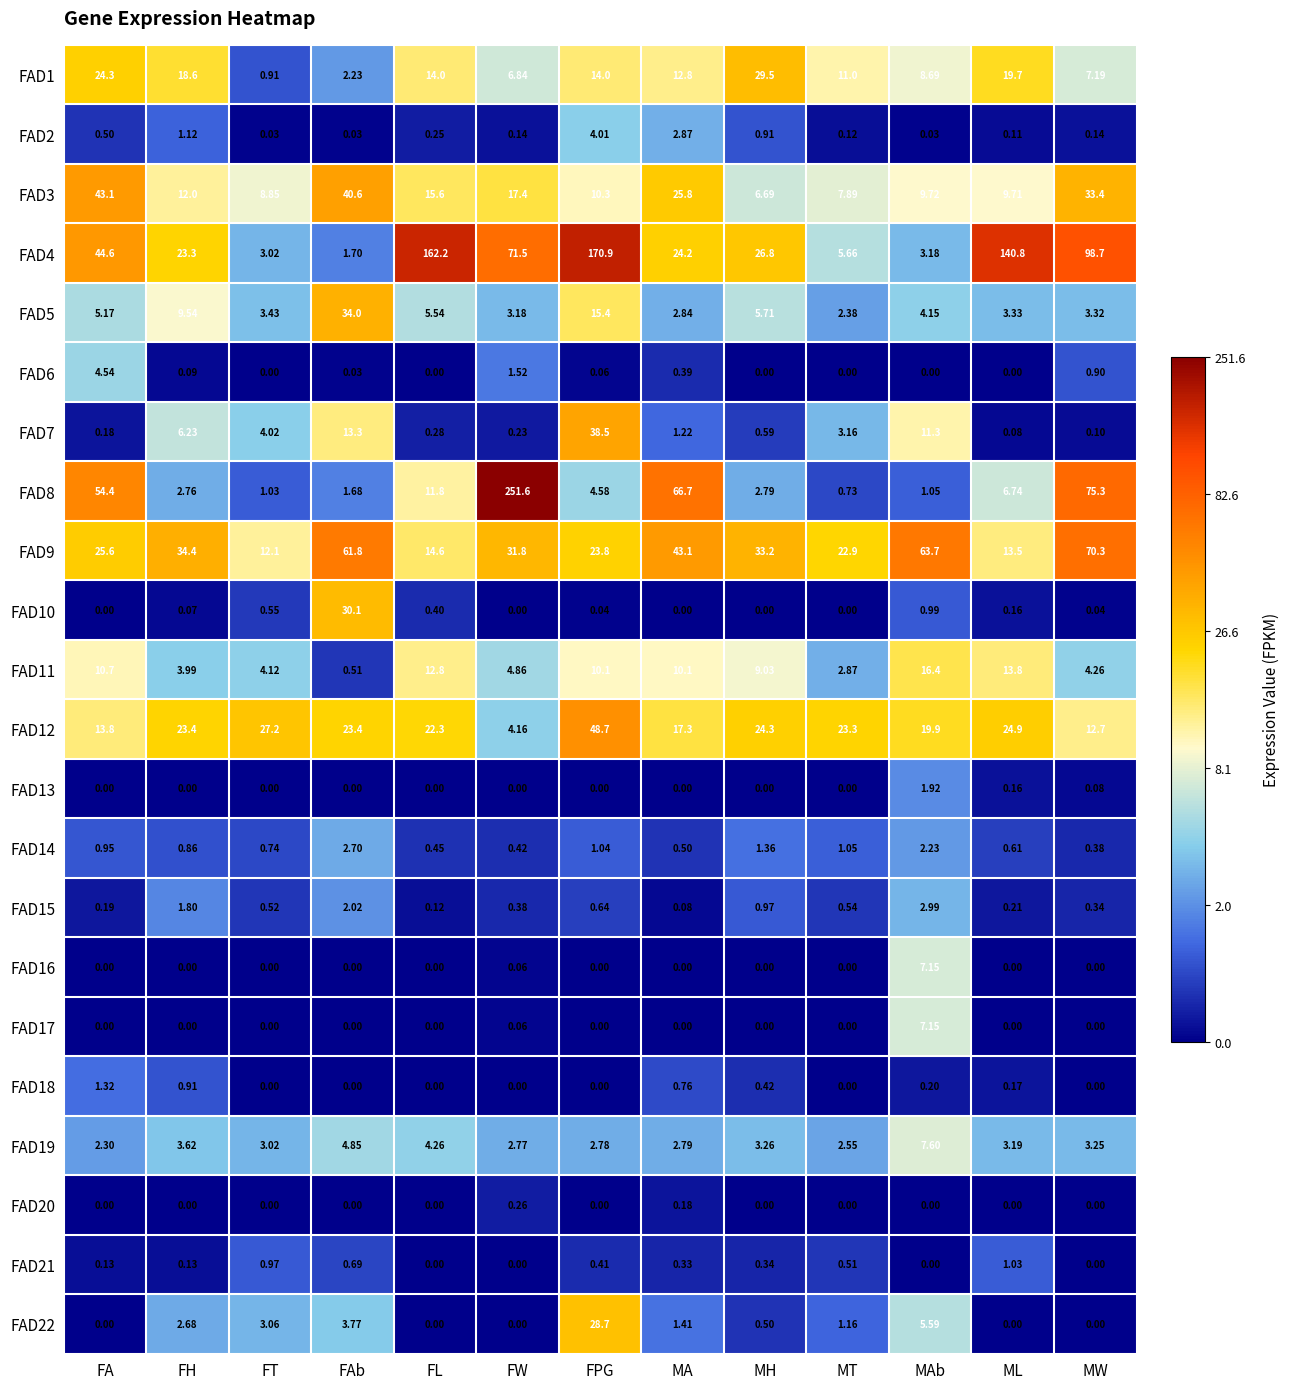

List the labels in order of FAD14 value, smallest first.

MW, FW, FL, MA, ML, FT, FH, FA, FPG, MT, MH, MAb, FAb